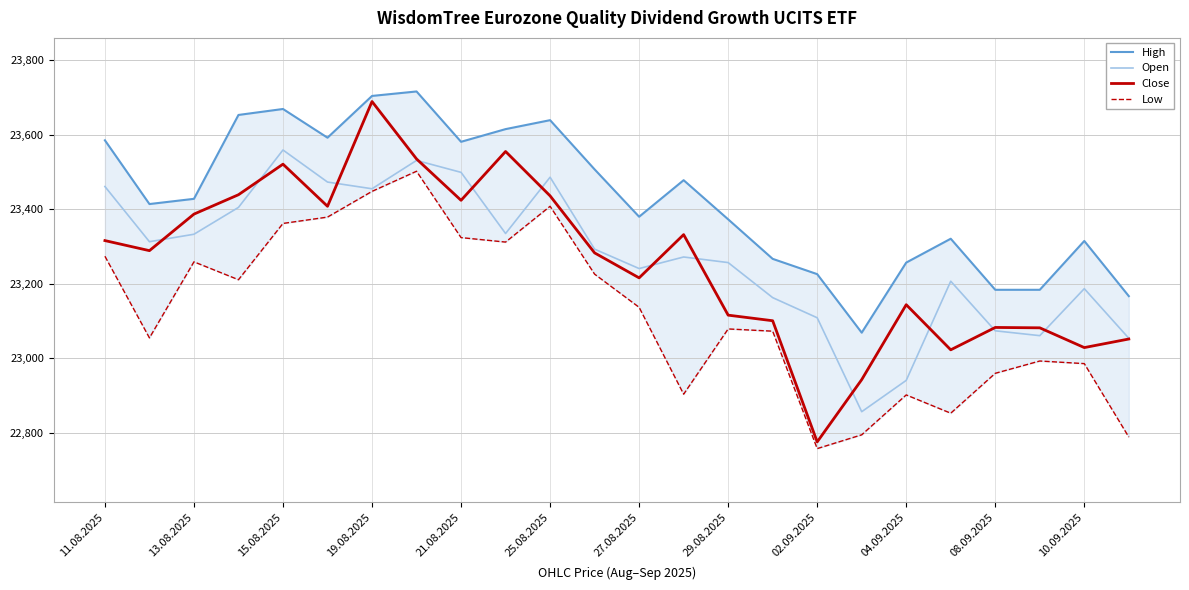

What is the difference between the maximum and minimum values in the Low series?

744